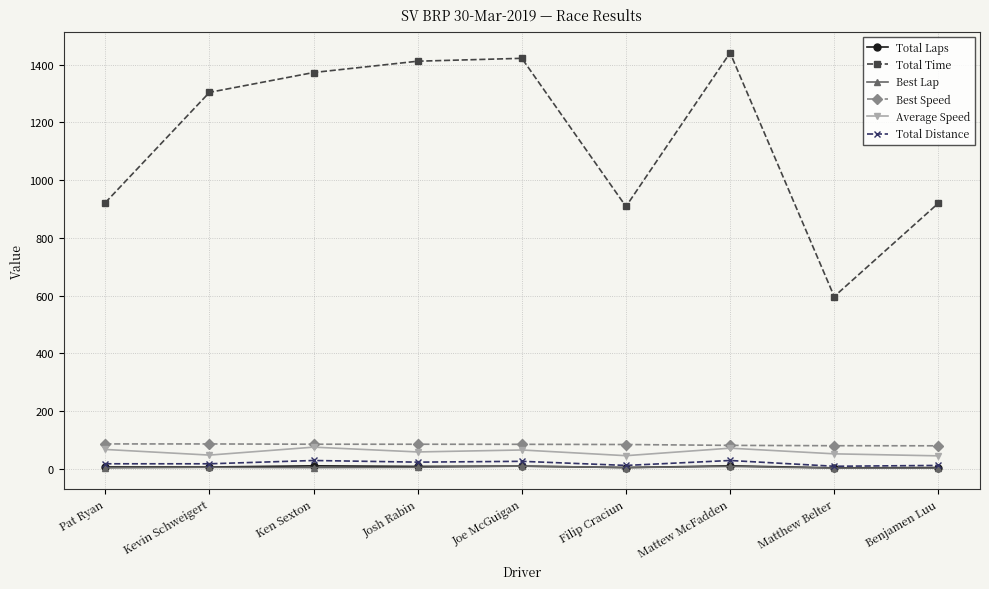

Which series has the widest spread of values?

Total Time